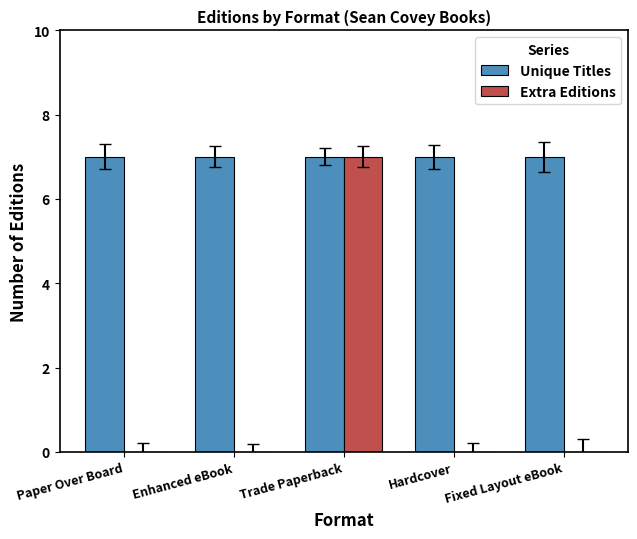

What are all the series names shown in the legend?

Unique Titles, Extra Editions